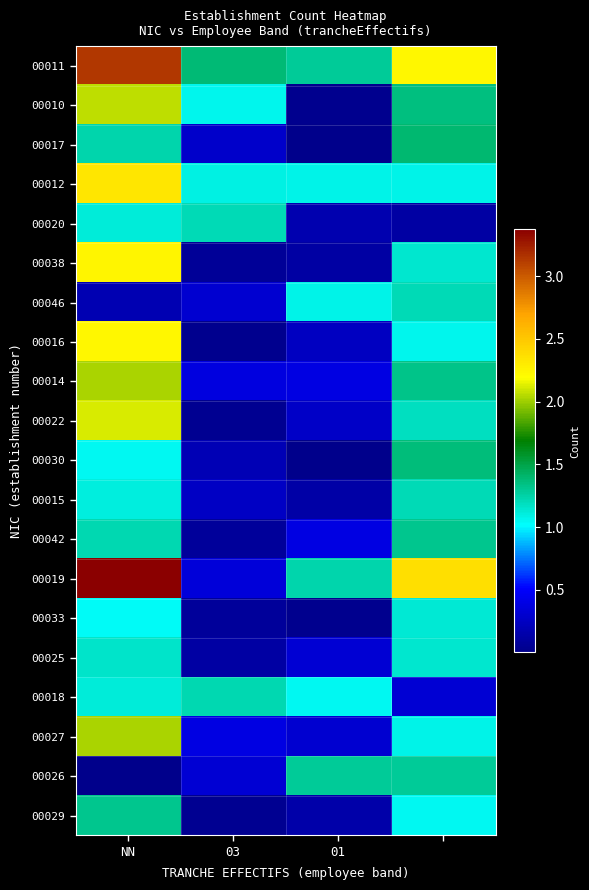

At how many categories does at least one series exceed 1?

4